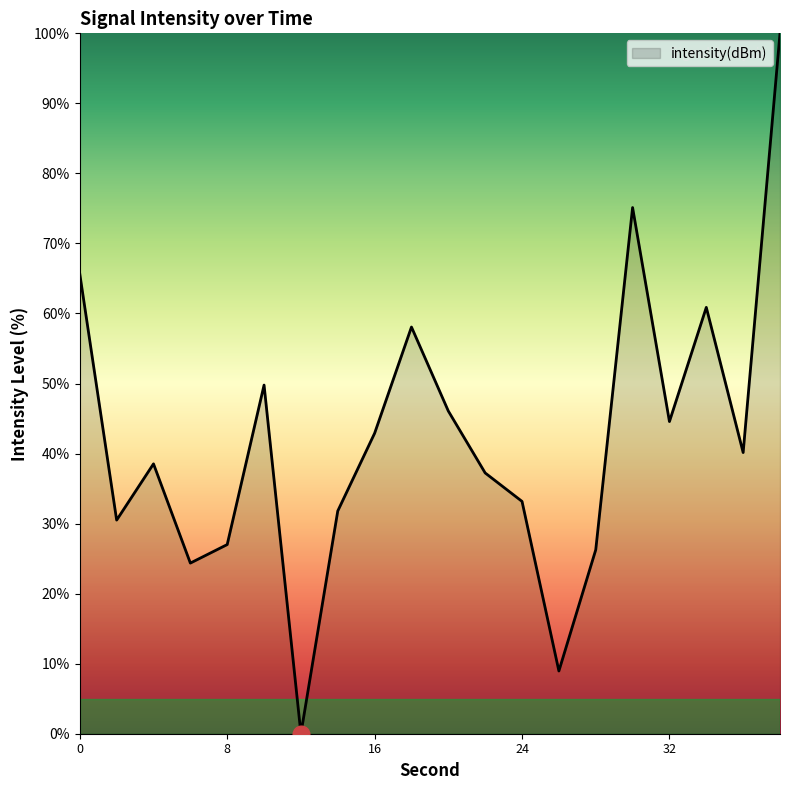

What is the greatest value displayed?

100.0